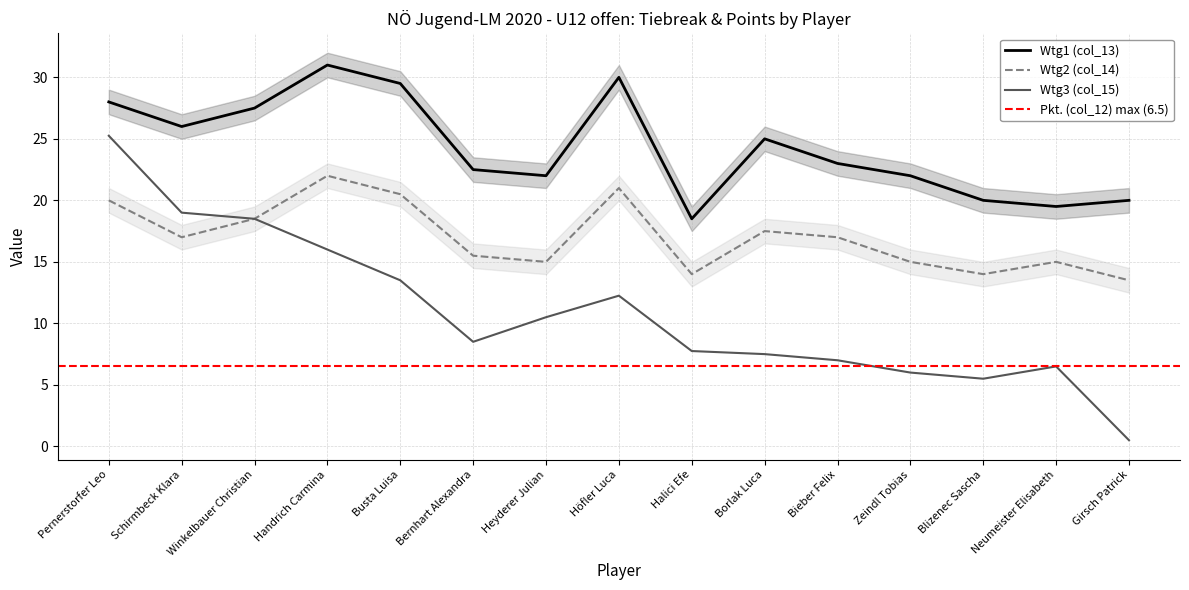

What is the average value of the Wtg2 (col_14) series?

17.0